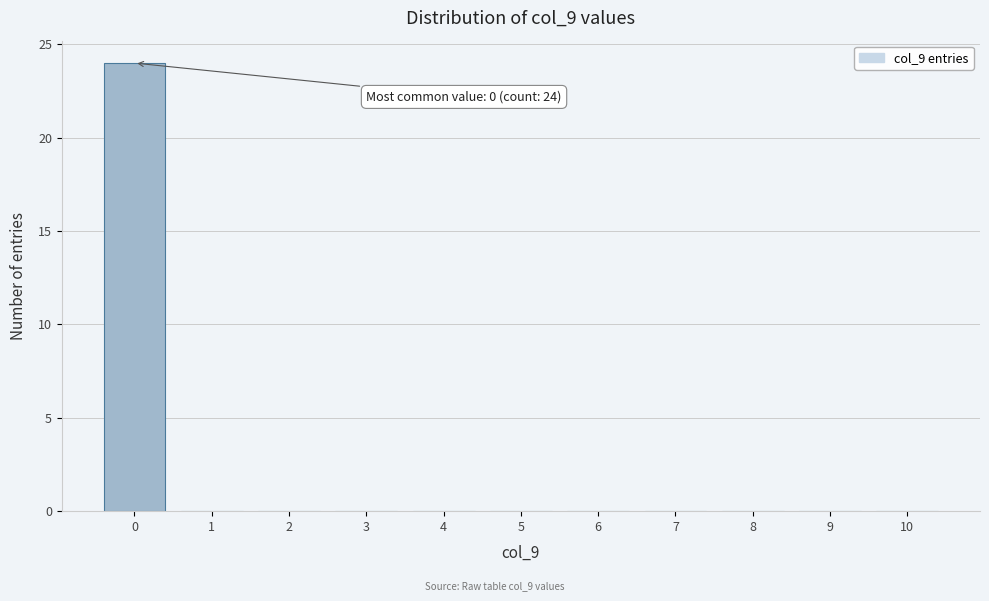

Reading right to left, list all the values displayed in this chart.

10=0	9=0	8=0	7=0	6=0	5=0	4=0	3=0	2=0	1=0	0=24